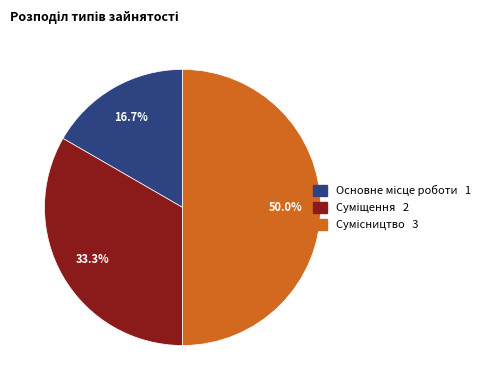

How many segments does this pie chart have?

3